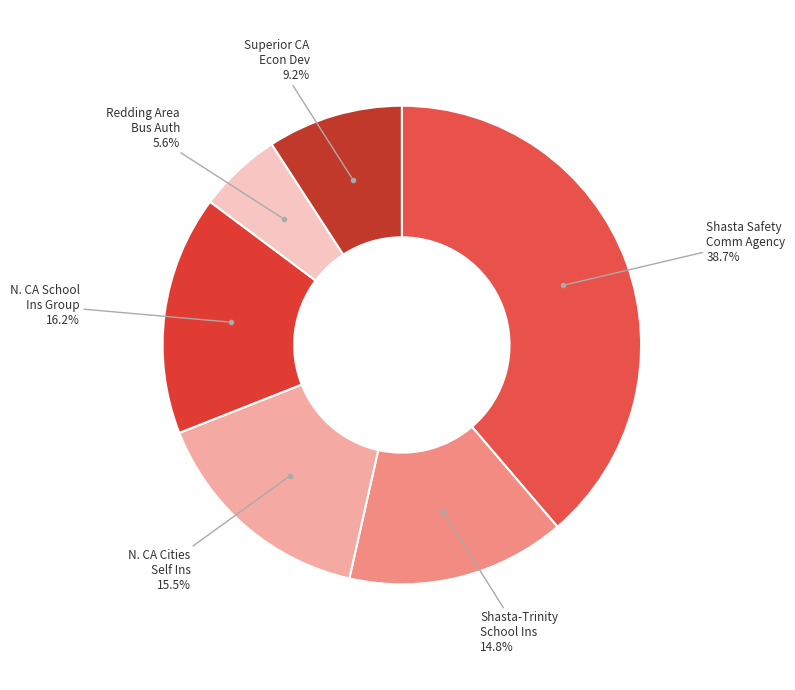

How many slices are in this pie chart?

6